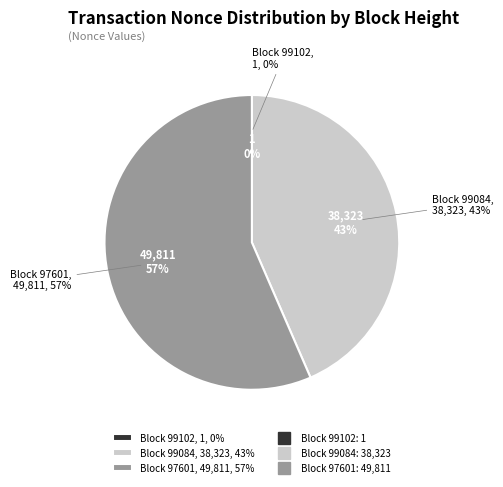

What is the majority slice?

97601